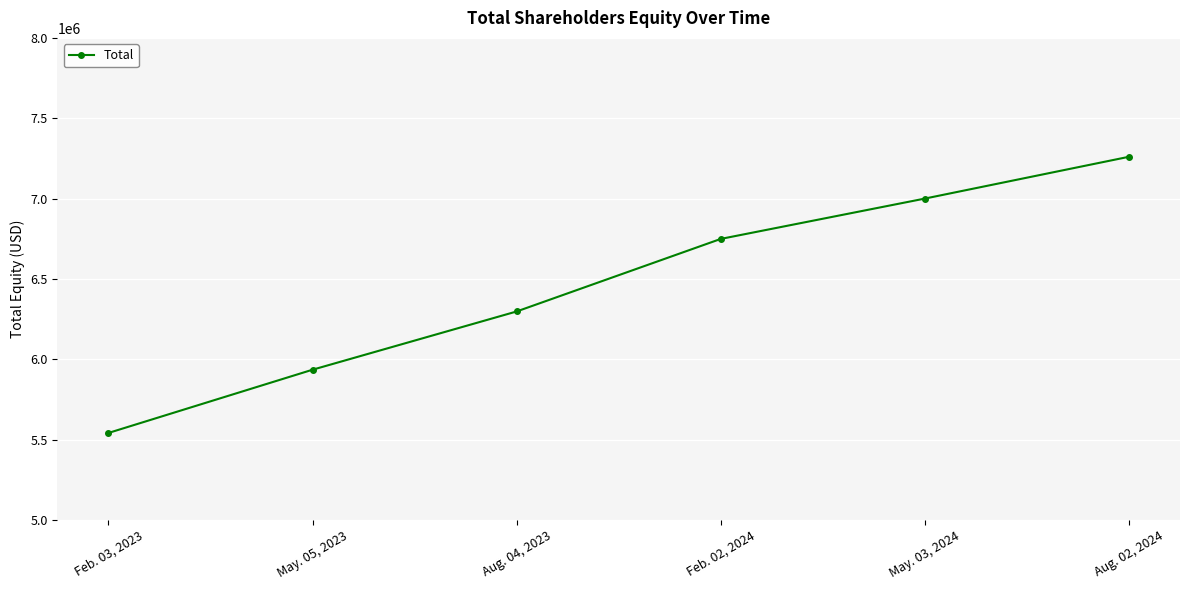

What is the value of the 3rd point from the left?

6297705